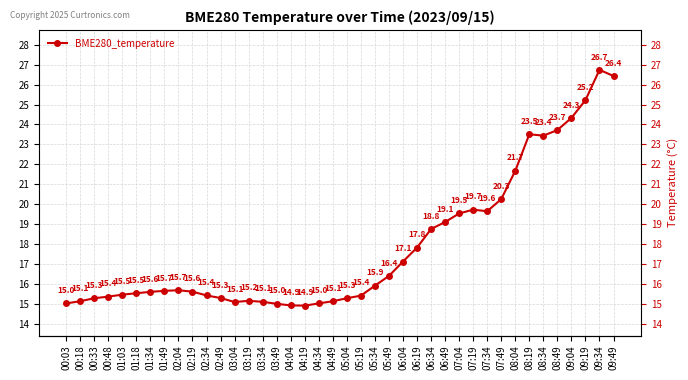

Where is the data nearest to the value 20?

07:49